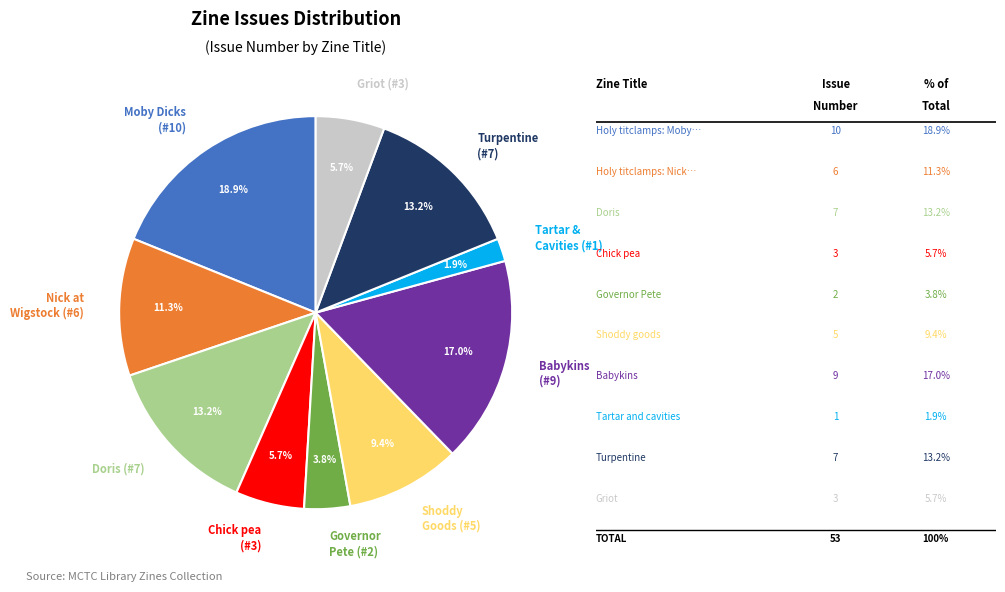

Combined, what portion of the pie is Turpentine (#7) and Babykins (#9)?

30.2%